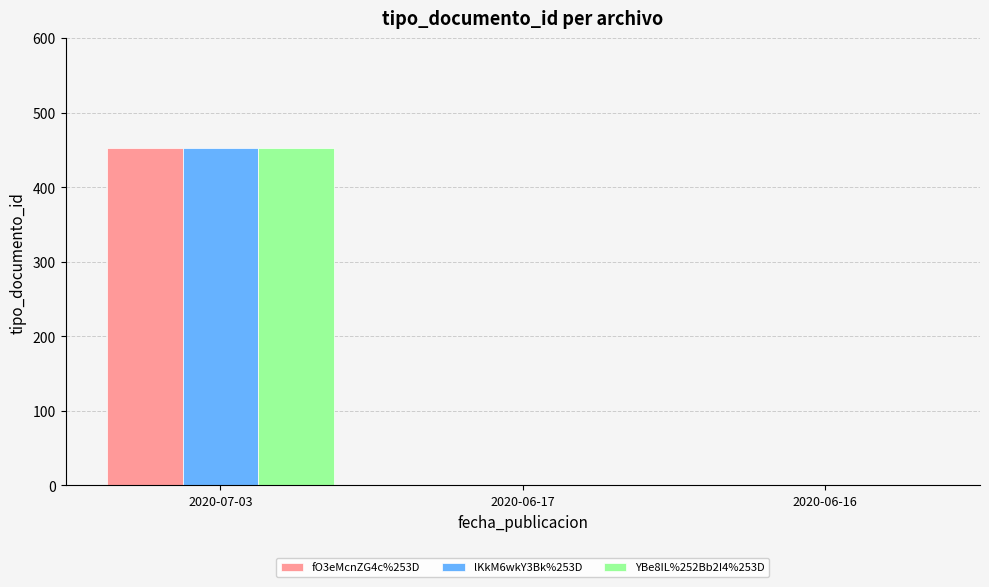

Does the chart contain stacked bars?

No